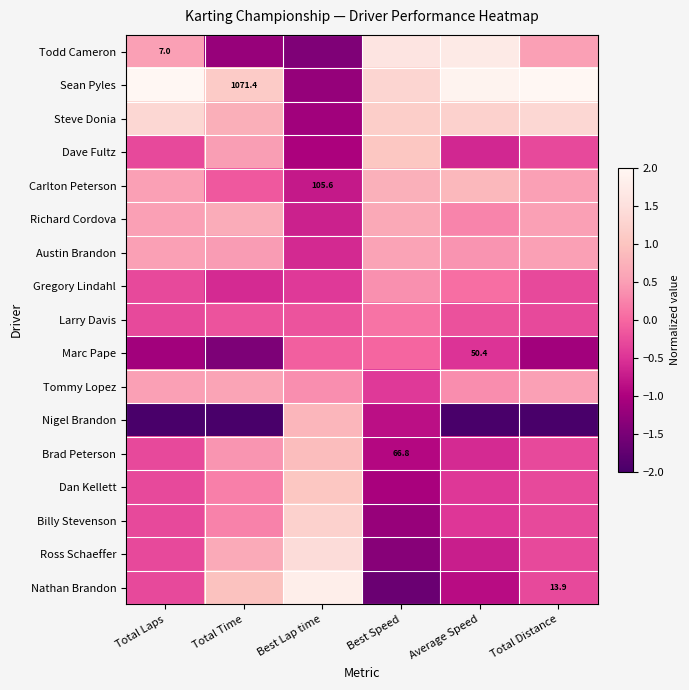

What is the smallest value displayed?

-2.9